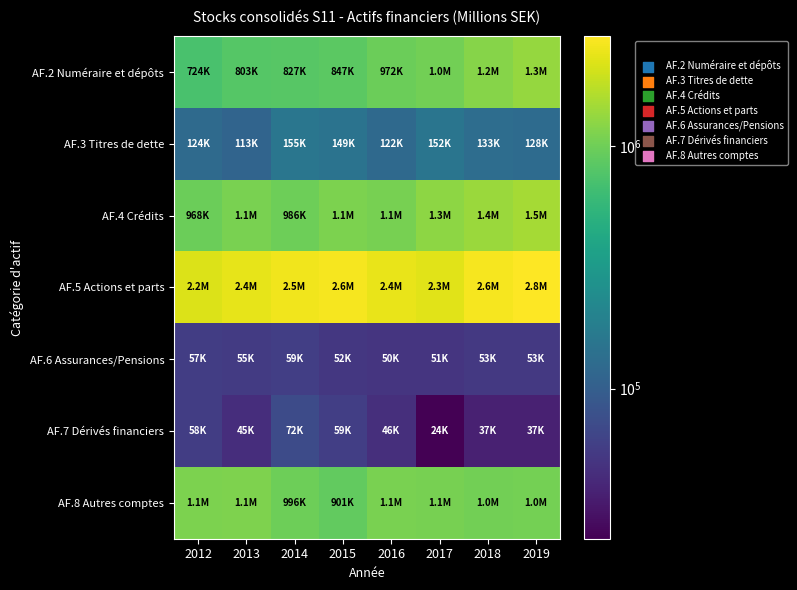

Reading left to right, list all the values displayed in this chart.

AF.2 Numéraire et dépôts: 2012=724497	2013=802916	2014=826815	2015=846999	2016=971740	2017=1032119	2018=1202299	2019=1344916
AF.3 Titres de dette: 2012=124303	2013=112785	2014=155314	2015=148567	2016=122438	2017=152419	2018=132722	2019=127696
AF.4 Crédits: 2012=968072	2013=1095982	2014=986374	2015=1098158	2016=1072465	2017=1267227	2018=1384268	2019=1503402
AF.5 Actions et parts: 2012=2223388	2013=2375231	2014=2544034	2015=2637913	2016=2424721	2017=2297705	2018=2635349	2019=2838510
AF.6 Assurances/Pensions: 2012=57379	2013=55394	2014=58559	2015=51948	2016=50439	2017=50529	2018=53045	2019=52964
AF.7 Dérivés financiers: 2012=57632	2013=44556	2014=72173	2015=58731	2016=45801	2017=24047	2018=37099	2019=37387
AF.8 Autres comptes: 2012=1097450	2013=1120682	2014=996226	2015=900685	2016=1083368	2017=1076727	2018=1030232	2019=1046975